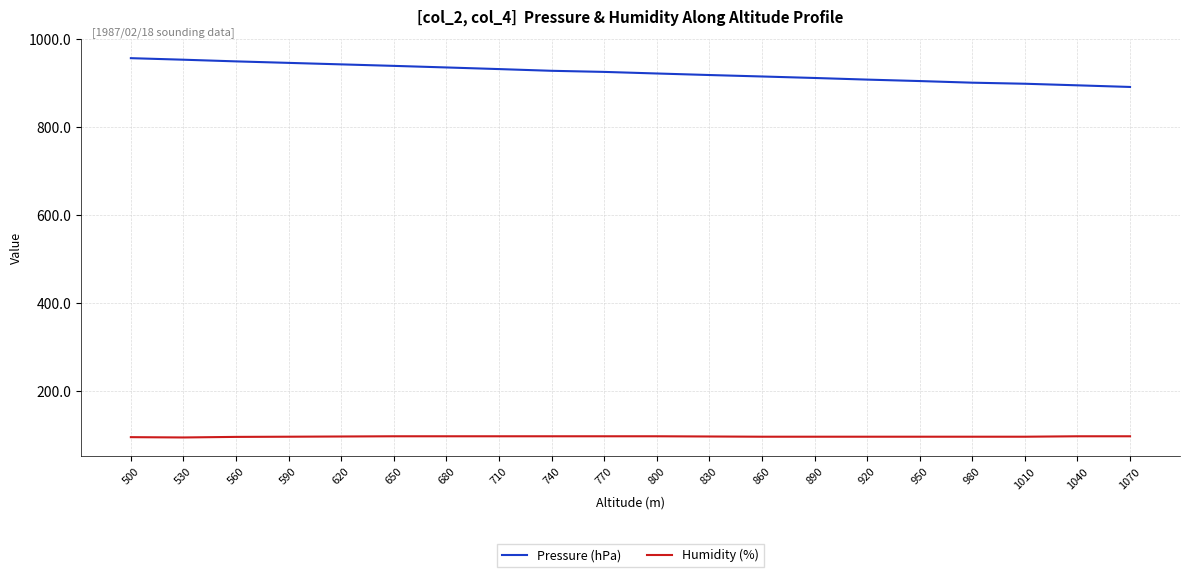

Count the number of categories in the chart.

20